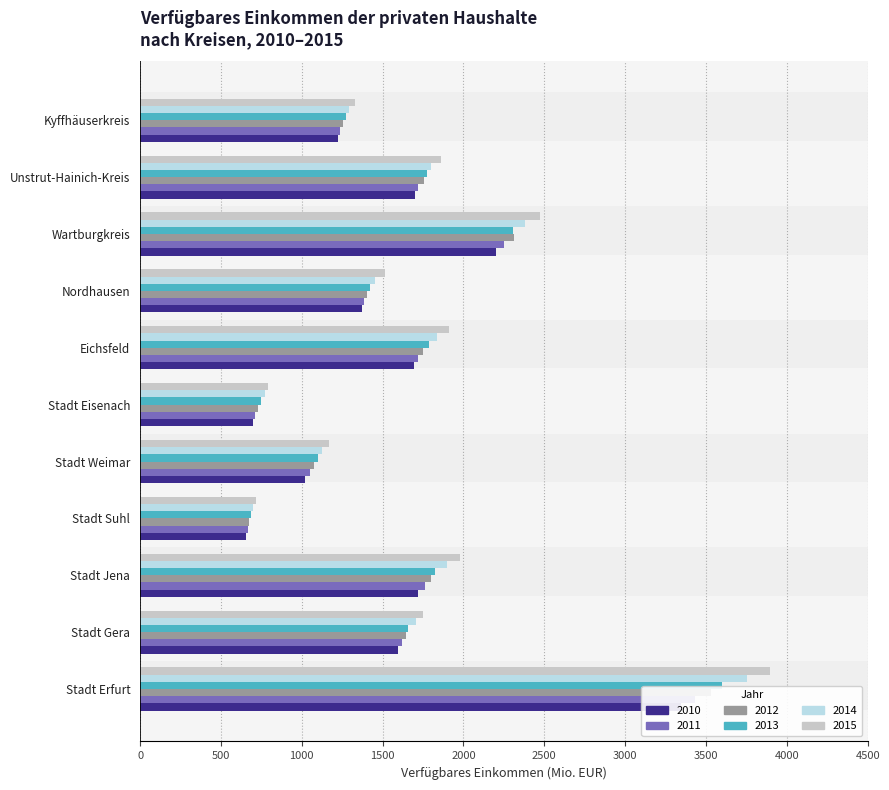

Between Stadt Weimar and Stadt Jena, which is larger?

Stadt Jena